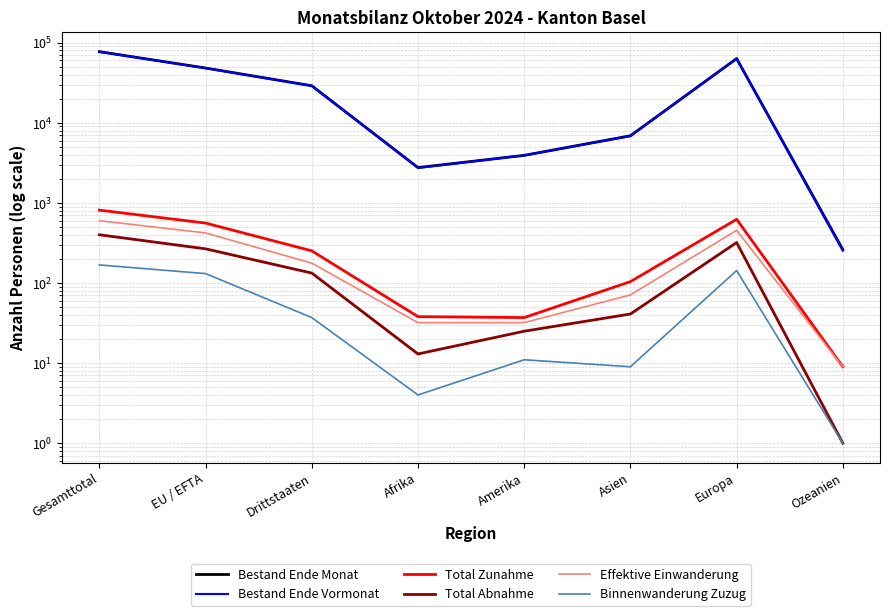

What is the label of the 3rd point from the right?

Asien